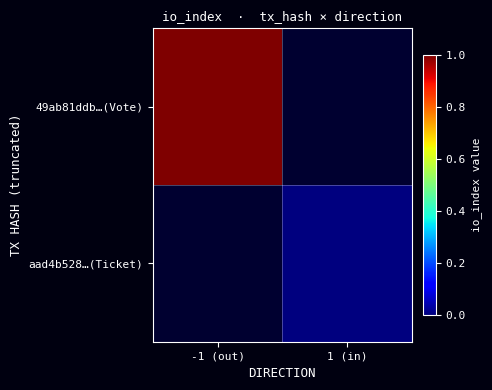

Which has a higher value, 1 (in) or -1 (out)?

-1 (out)